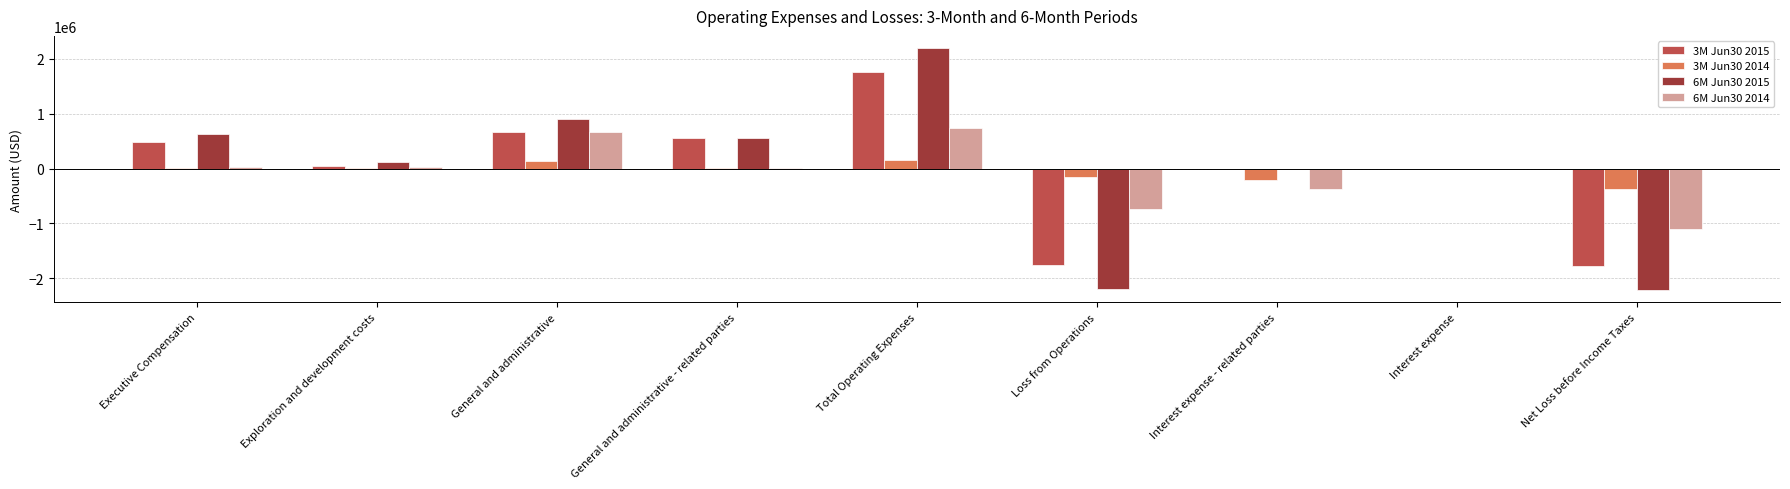

What is the total value across all series at General and administrative?

2374912